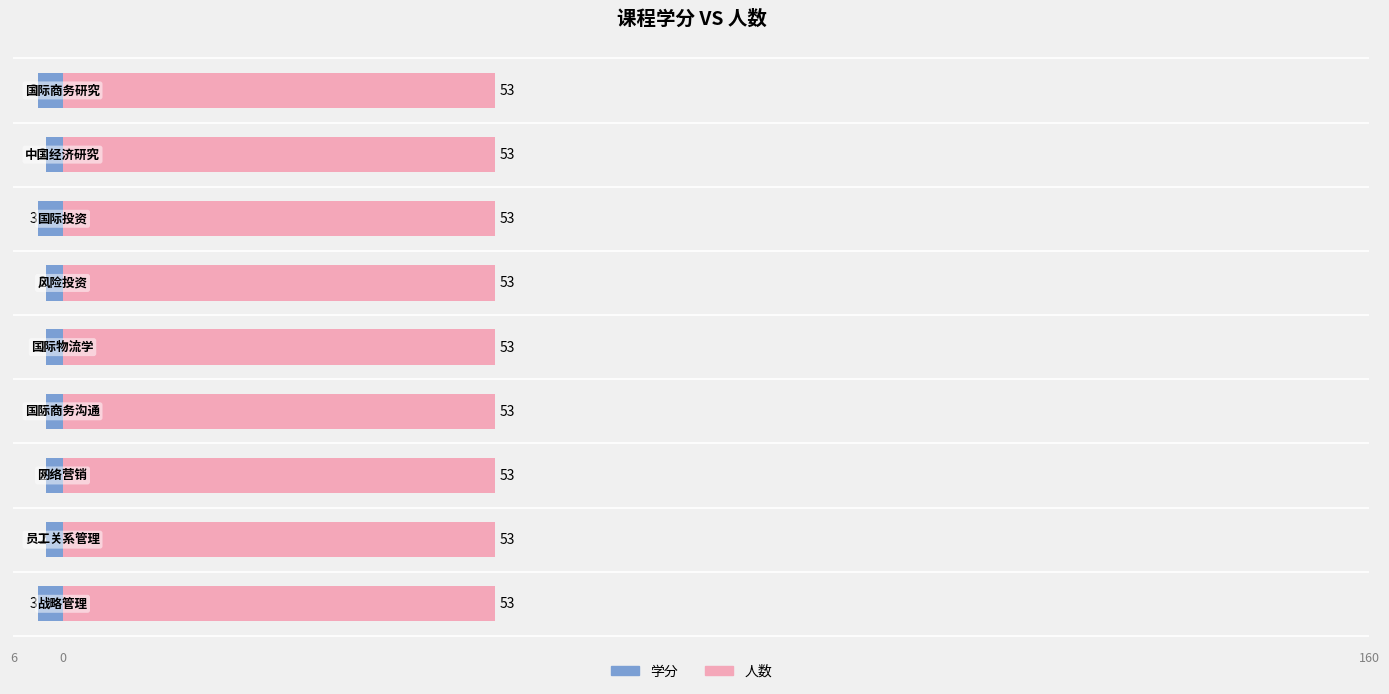

Rank the series by their maximum value, from lowest to highest.

学分, 人数